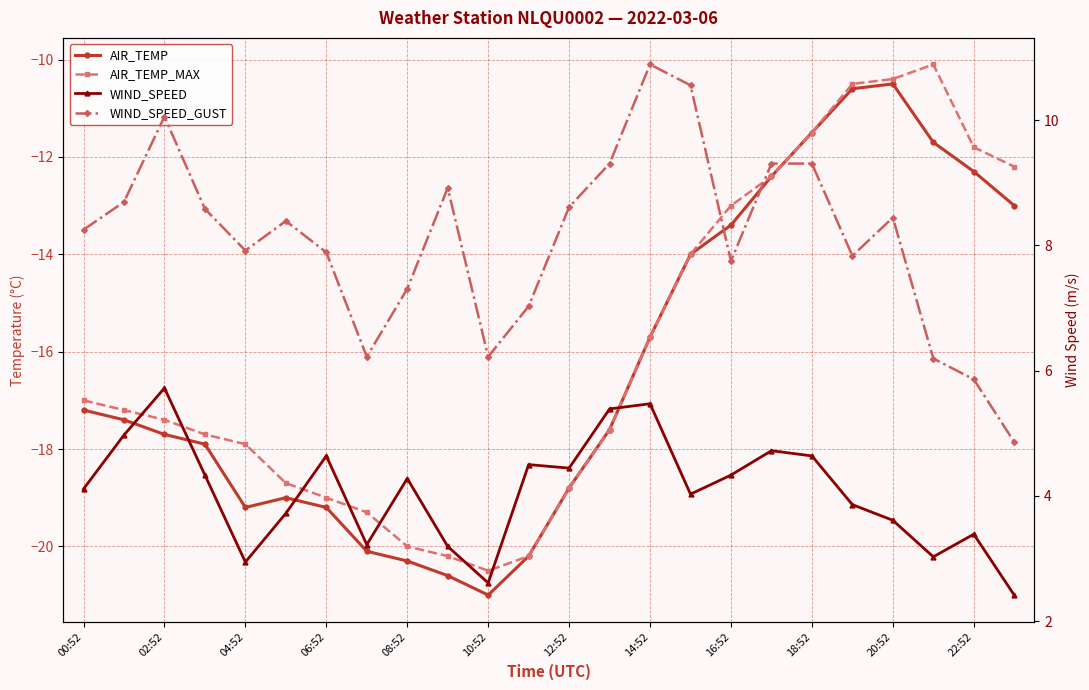

What is the spread (max minus min) of values at 12:52?

27.4